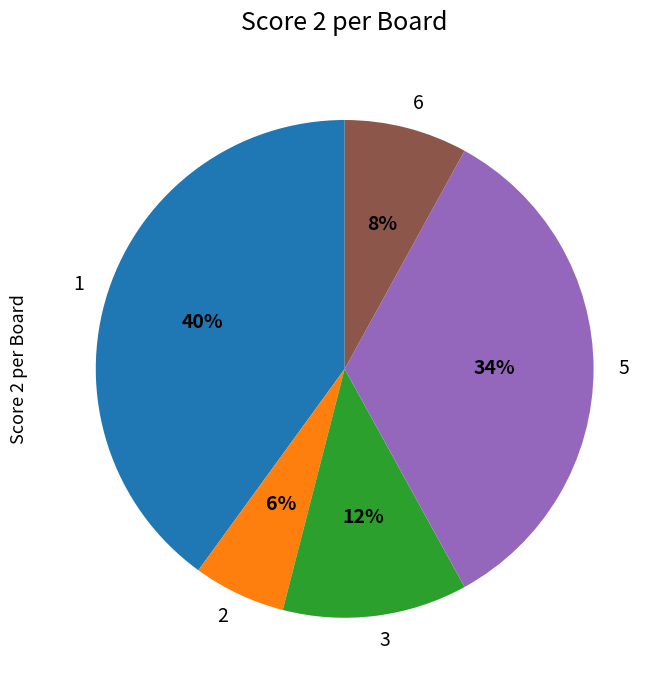

What percentage is the 6 slice, to the nearest percent?

8%